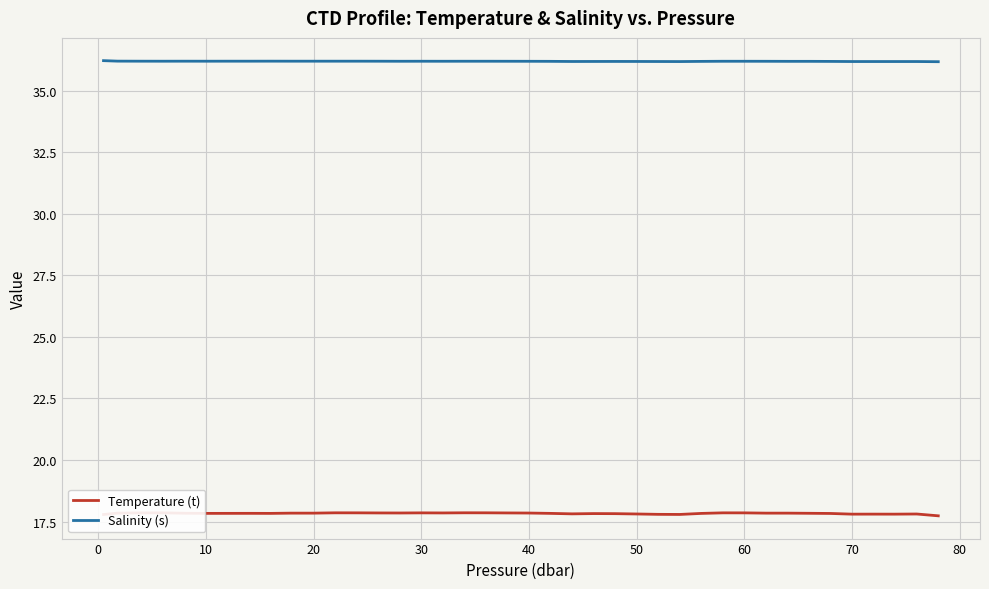

What is the minimum value for Temperature (t)?

17.7